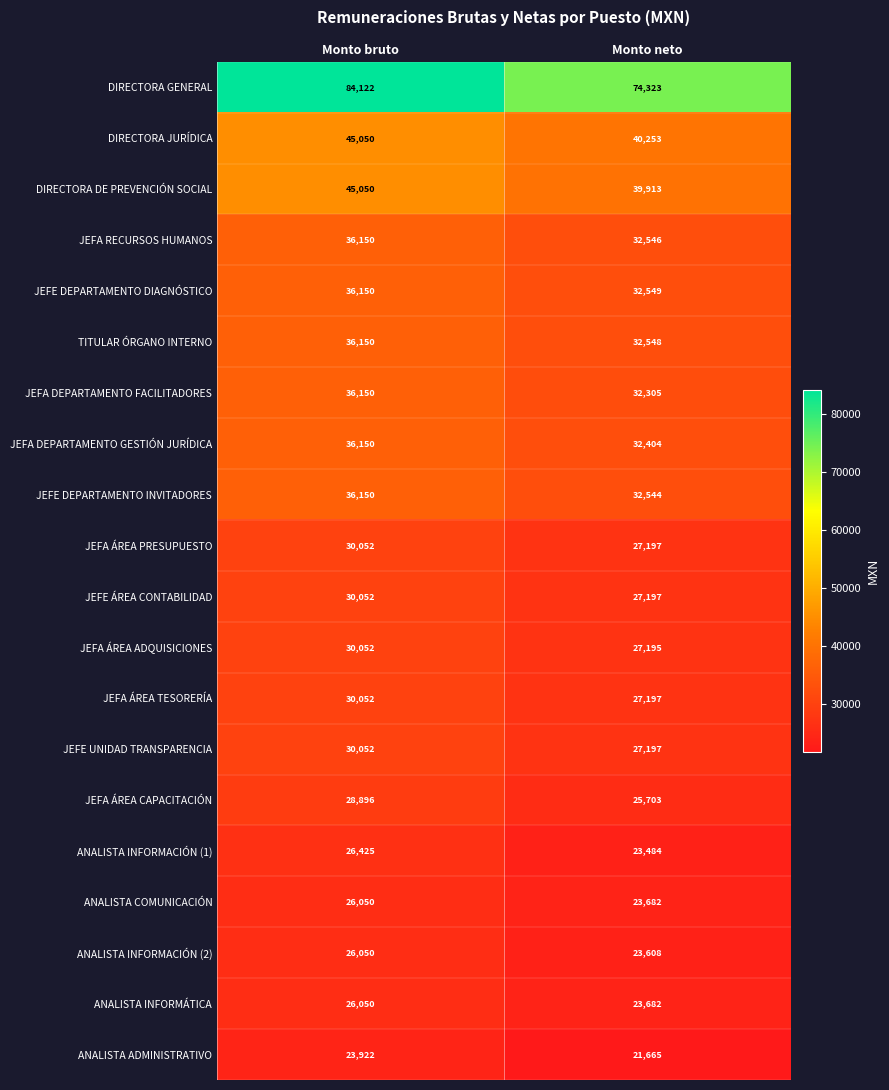

Is it true that ANALISTA INFORMÁTICA equals 26050 at Monto bruto?

True